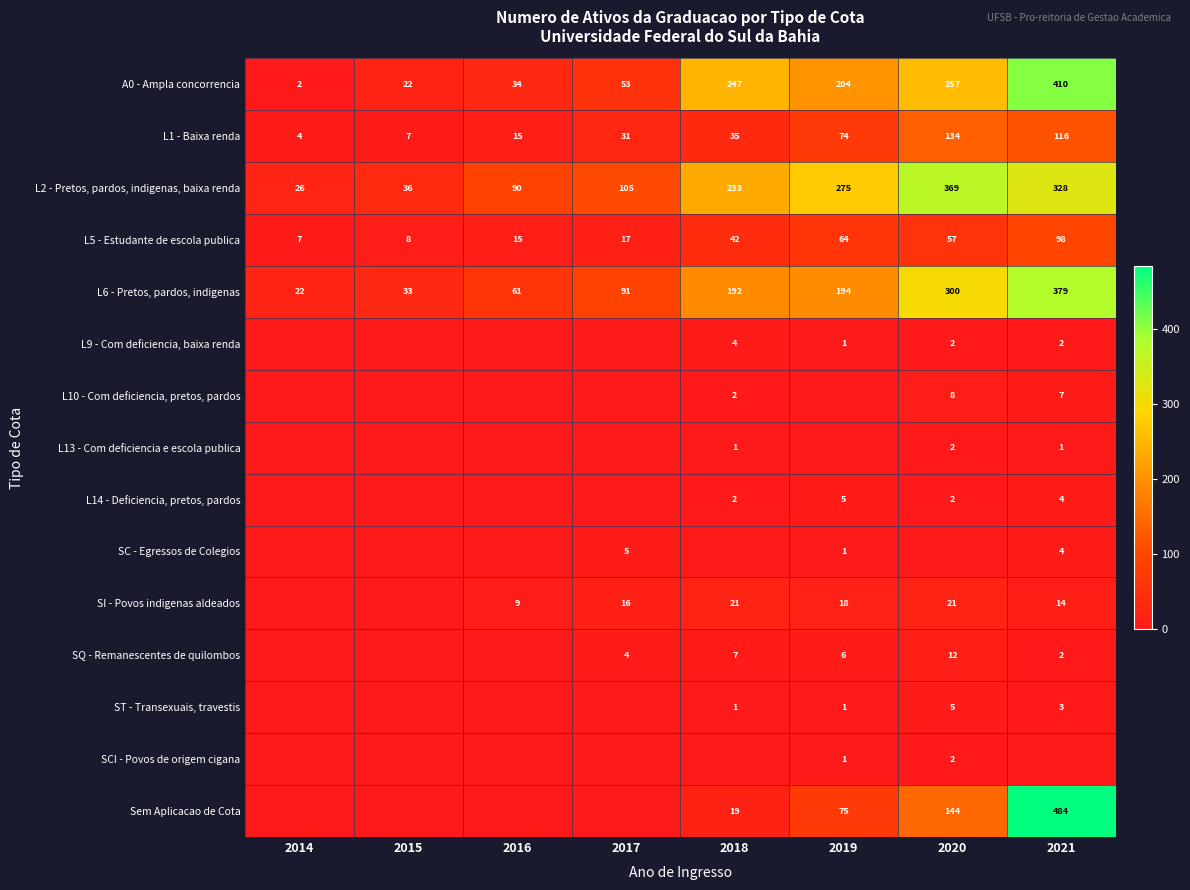

Which label corresponds to the largest value in the chart?

2021